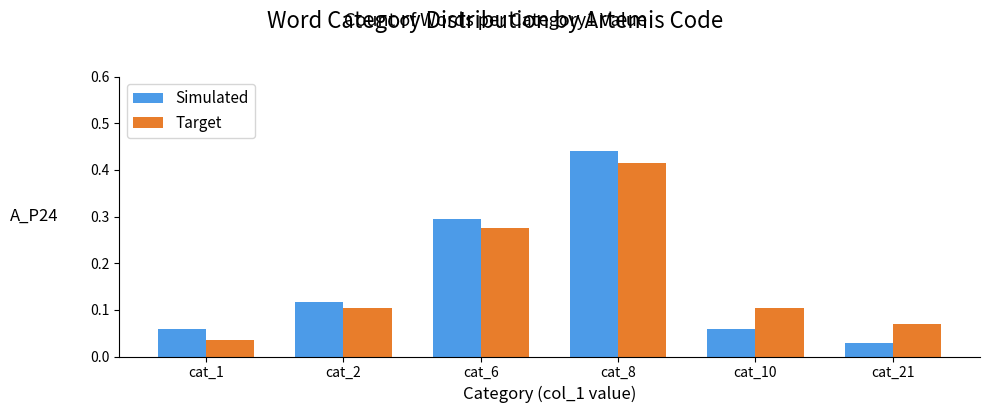

At how many categories does at least one series exceed 0?

6